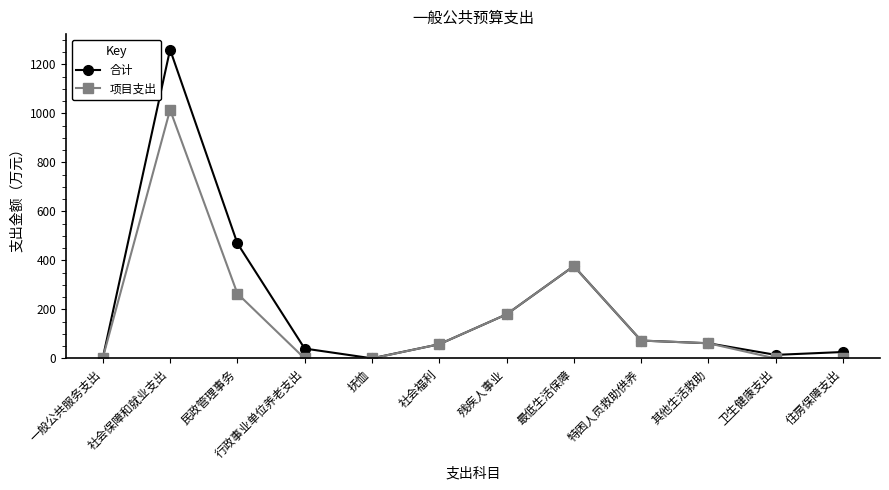

Which series has the widest spread of values?

合计